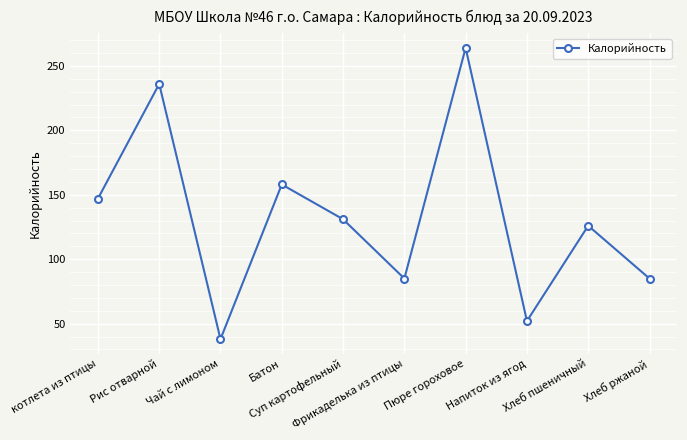

What is the maximum value shown in the chart?

264